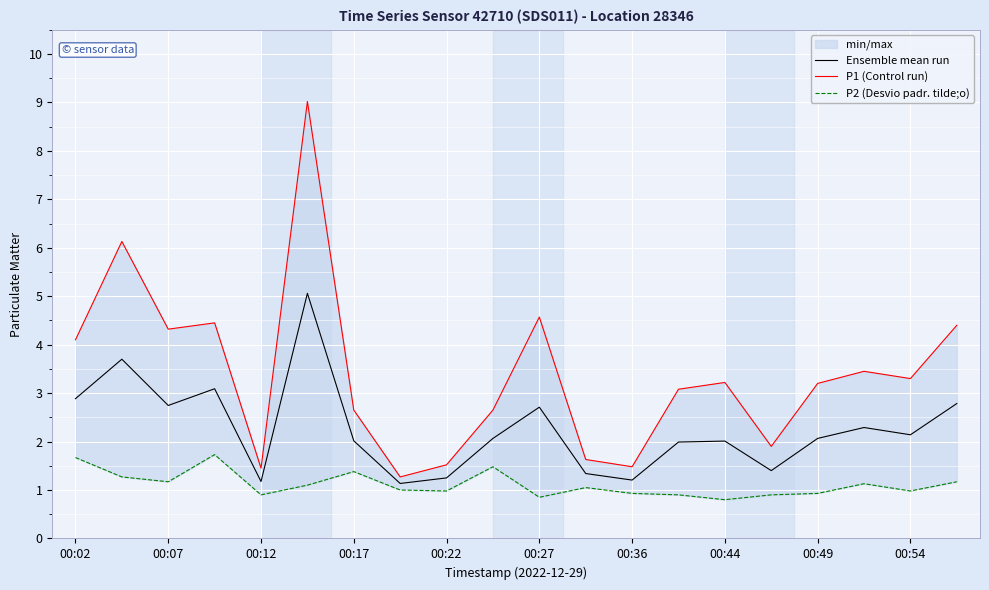

What is the minimum value for Ensemble mean run?

1.1